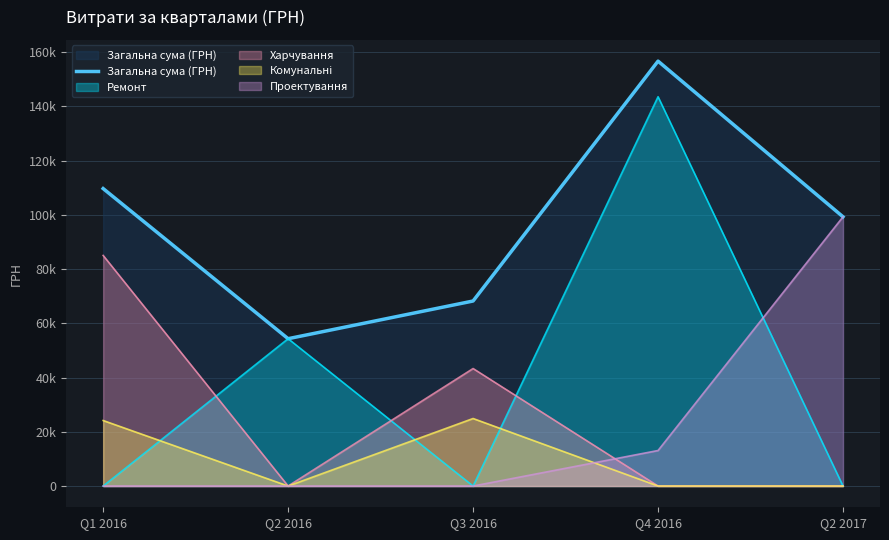

Does the chart display data point markers on the line(s)?

No